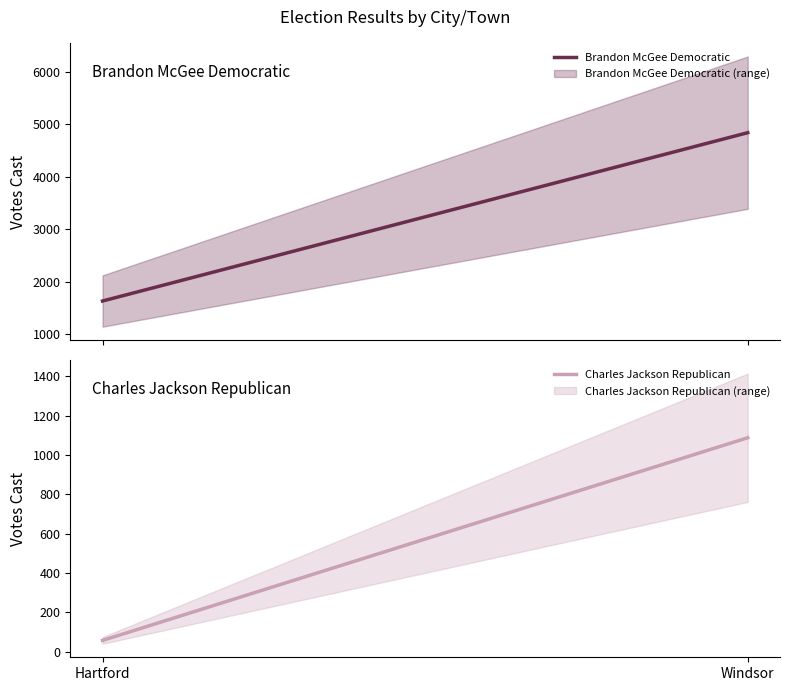

How many lines are shown in the chart?

2